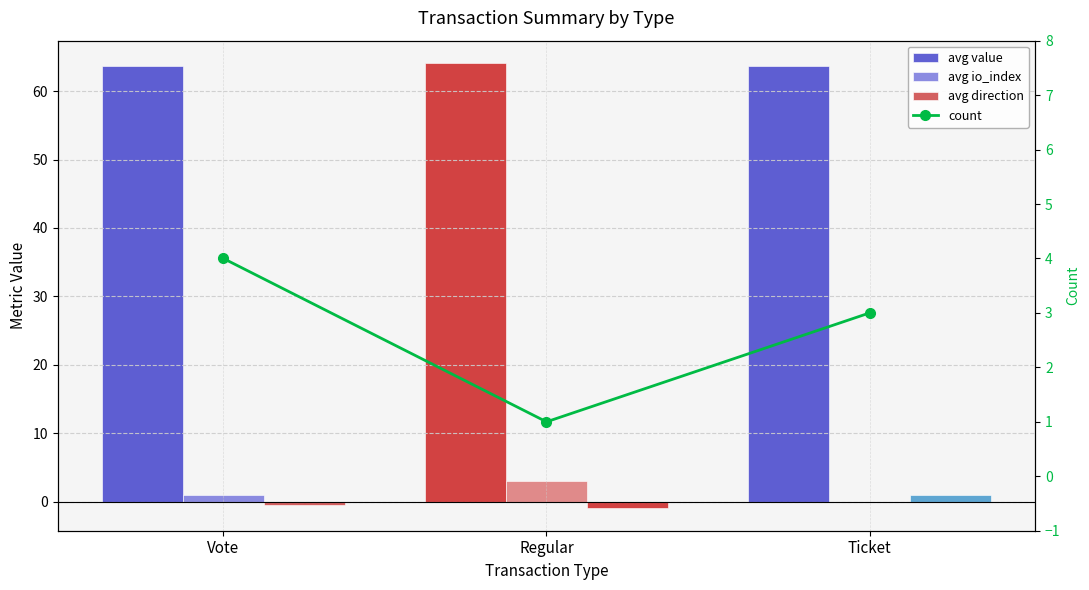

Rank the series at Vote from highest to lowest value.

avg value, count, avg io_index, avg direction